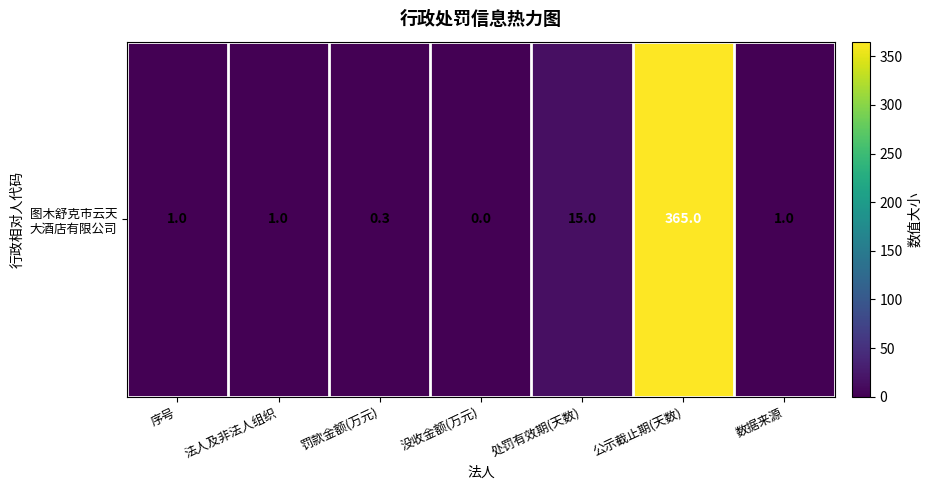

How many data points are less than 1?

2